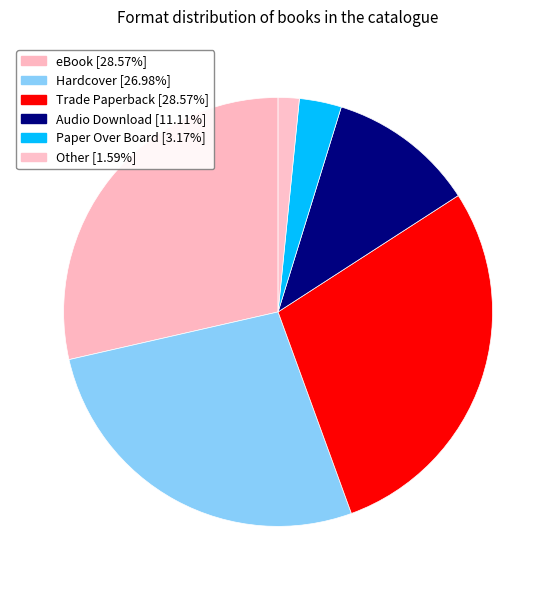

Does any single category account for the majority?

No